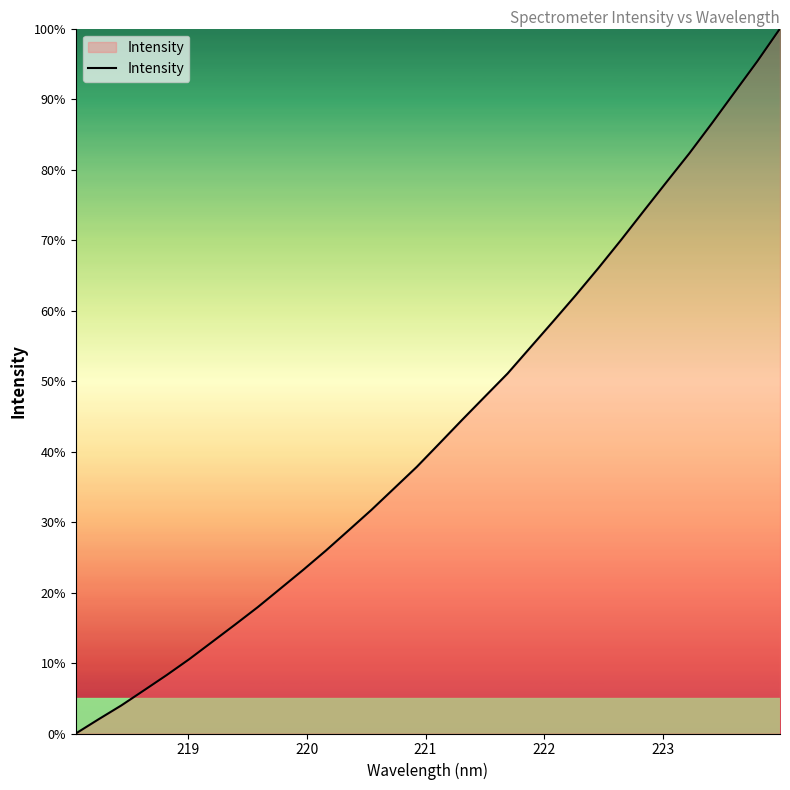

What is the greatest value displayed?

100.0